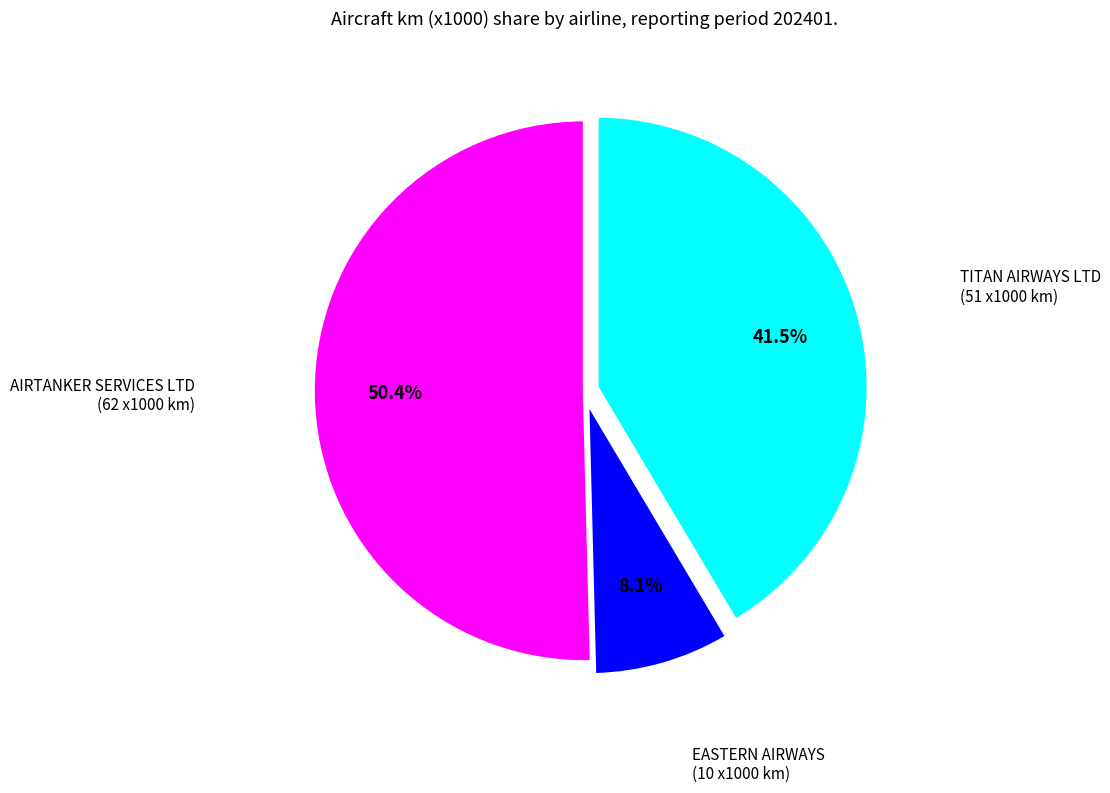

How many slices are in this pie chart?

3